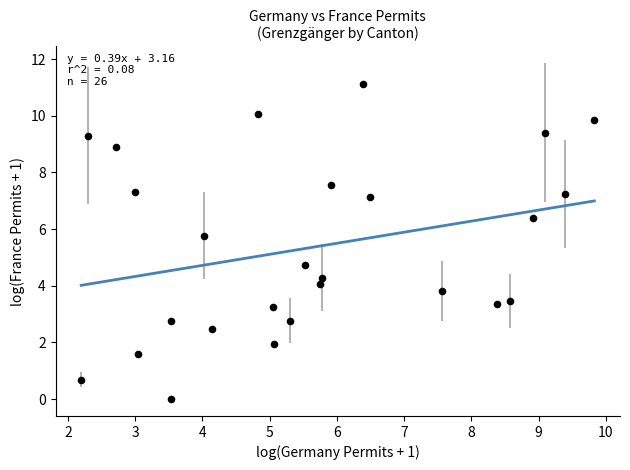

What is the range of Y values (max minus min)?

11.1